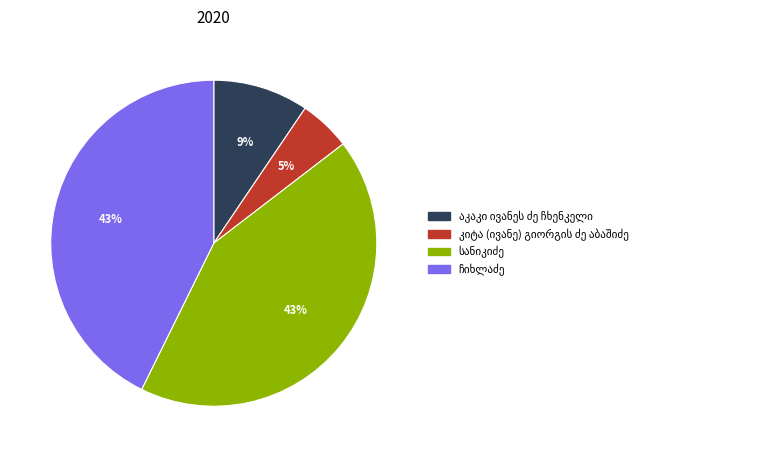

Does any single category account for the majority?

No